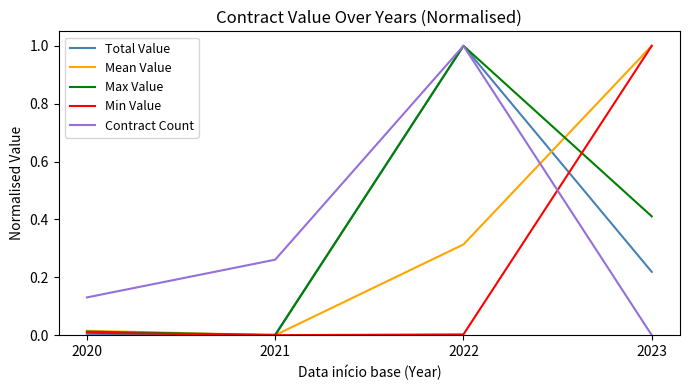

How many interior local valleys does the Min Value series have?

1